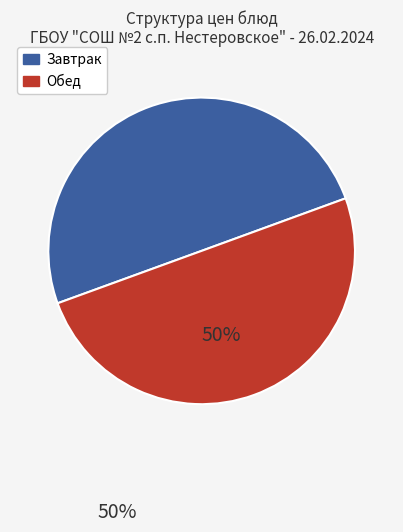

Is there a majority slice in this chart?

No